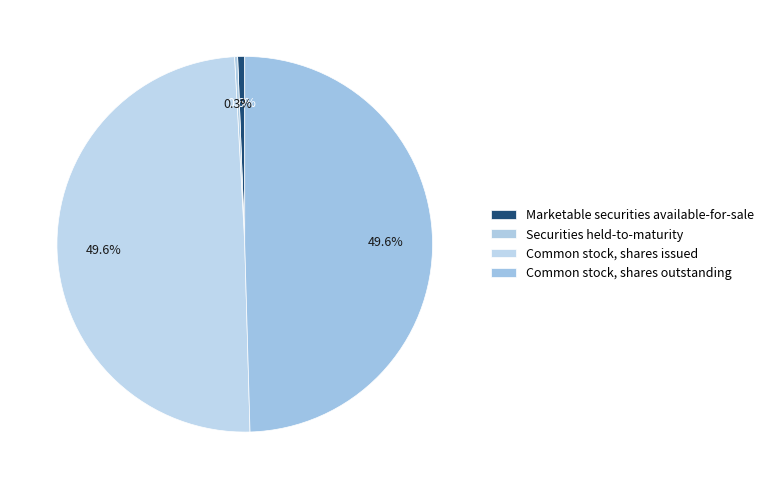

Which category has the biggest portion of the pie?

Common stock, shares issued